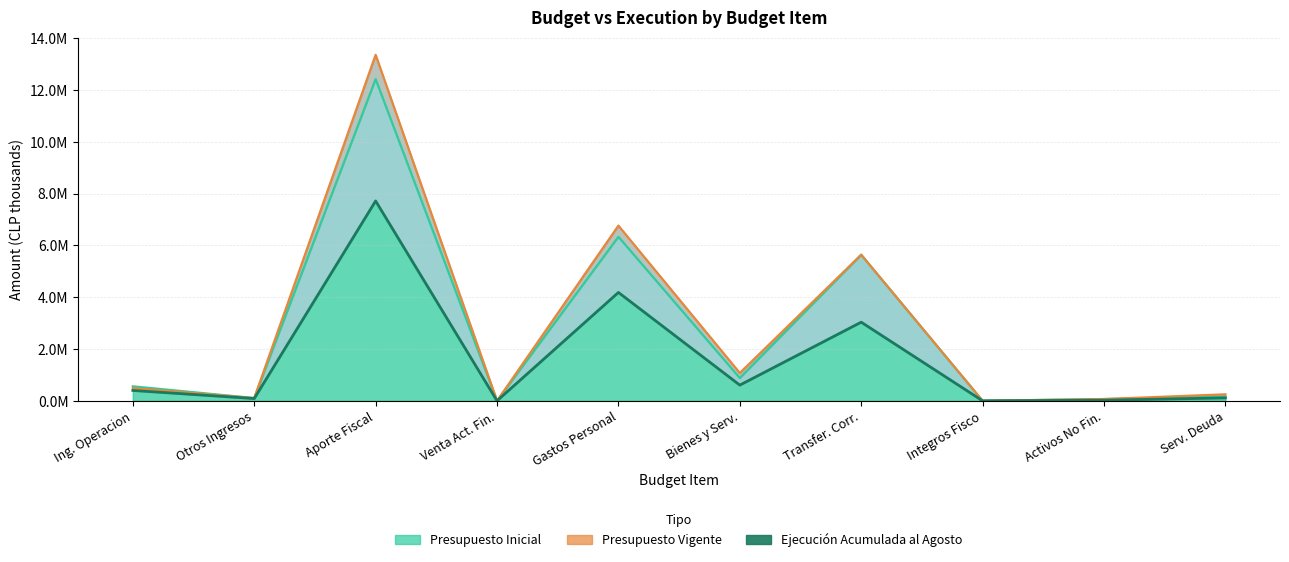

What position from the left is Serv. Deuda?

10